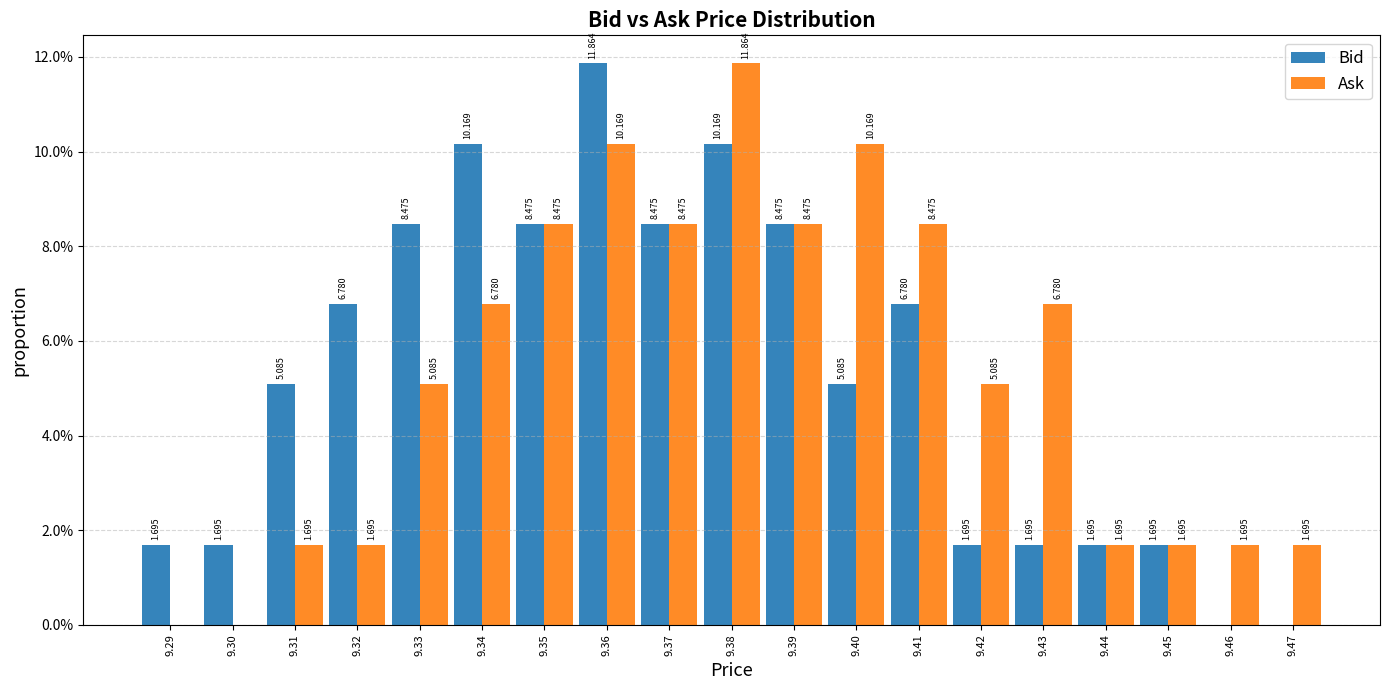

Which series changed the most between 9.31 and 9.41?

Ask